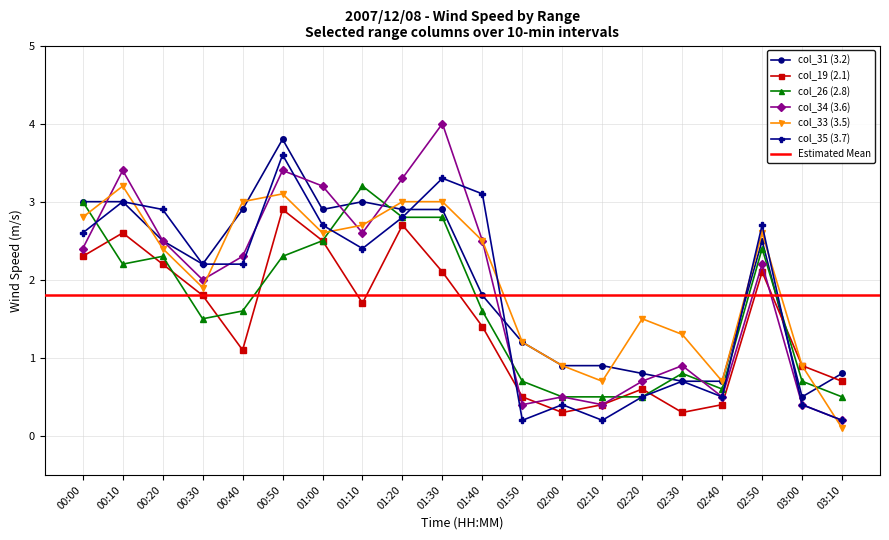

What is the value of the col_33 (3.5) point at the 12th from the left?

1.2